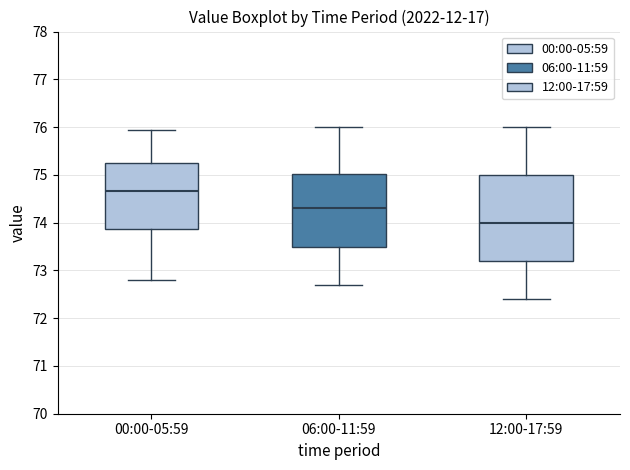

Reading left to right, read every box against the y-axis: the position of its median line, the range the box covers, and the ends of its whiskers. The values are not printed on the chart, so give them approximately, as read against the axis.

00:00-05:59: median 74.7, box 73.9 to 75.2, whiskers 72.8 to 75.9
06:00-11:59: median 74.3, box 73.5 to 75.0, whiskers 72.7 to 76.0
12:00-17:59: median 74.0, box 73.2 to 75.0, whiskers 72.4 to 76.0